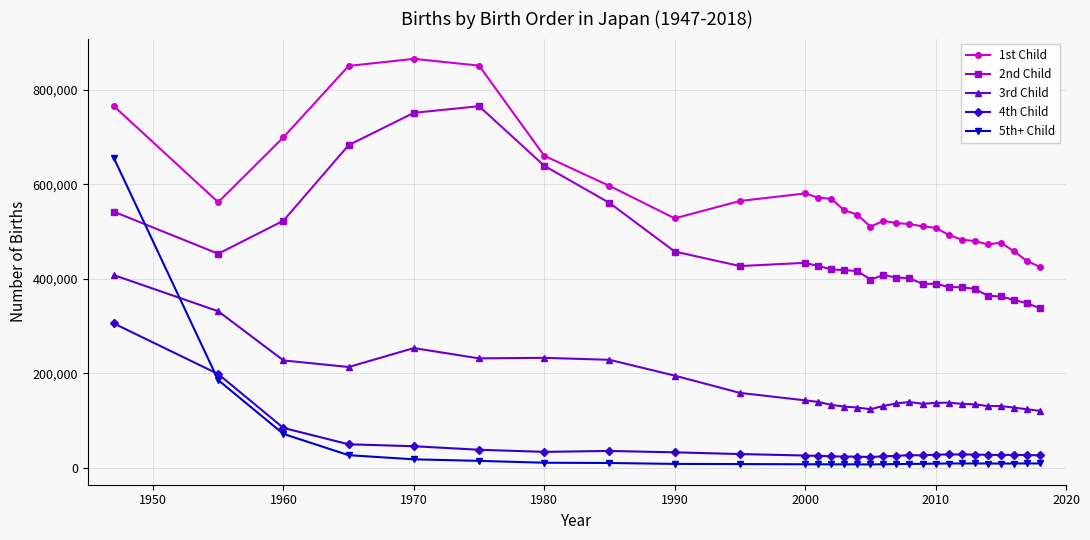

What is the maximum value shown in the chart?

866014